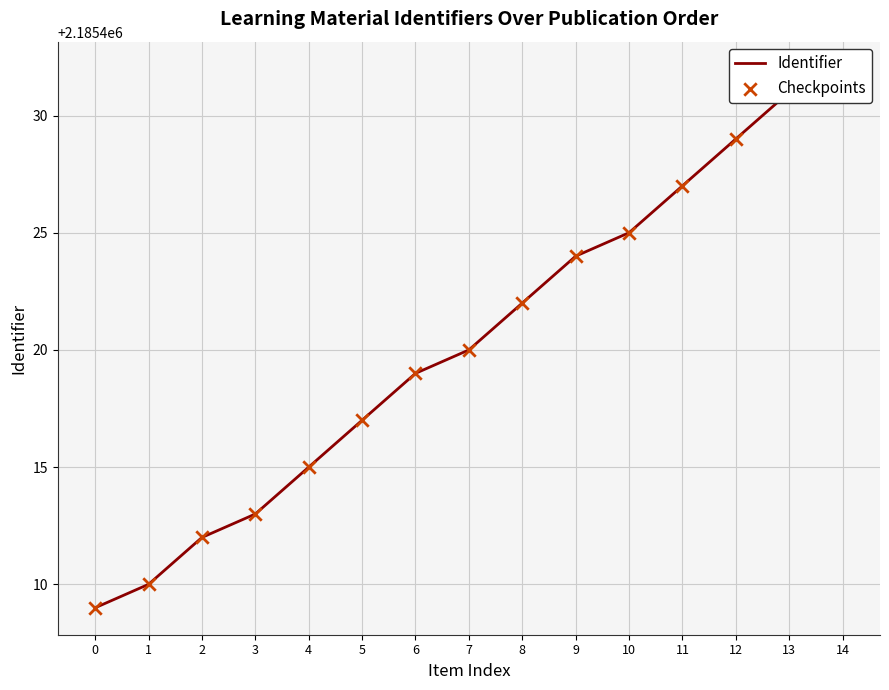

Which series reaches the minimum Y coordinate?

Identifier